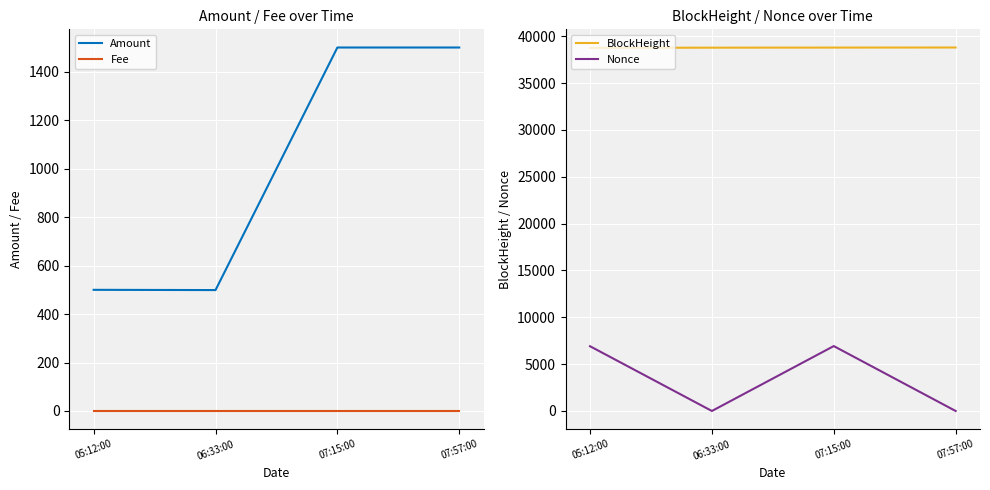

What is the label of the 2nd point from the left?

06:33:00